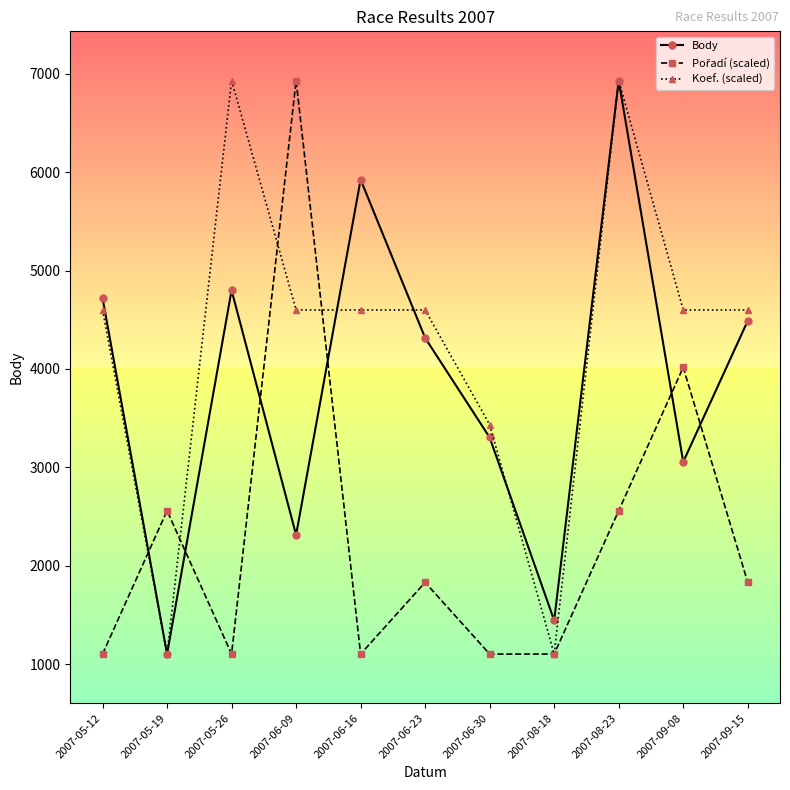

What is the label of the 8th point from the left?

2007-08-18